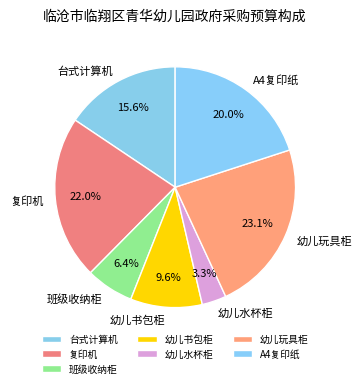

To the nearest percent, what is the combined percentage of 幼儿书包柜 and A4复印纸?

30%